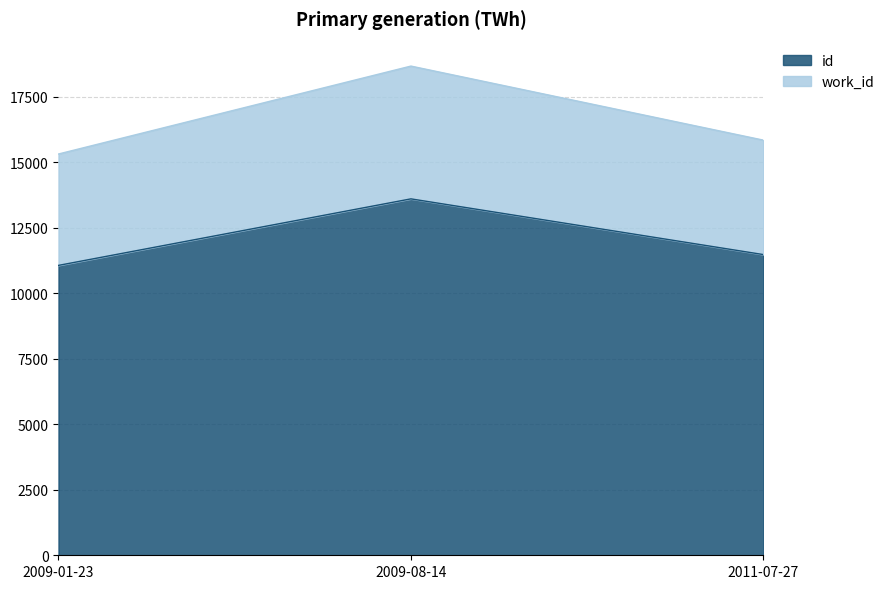

What is the difference between the work_id values at 2009-08-14 and 2009-01-23?

3357